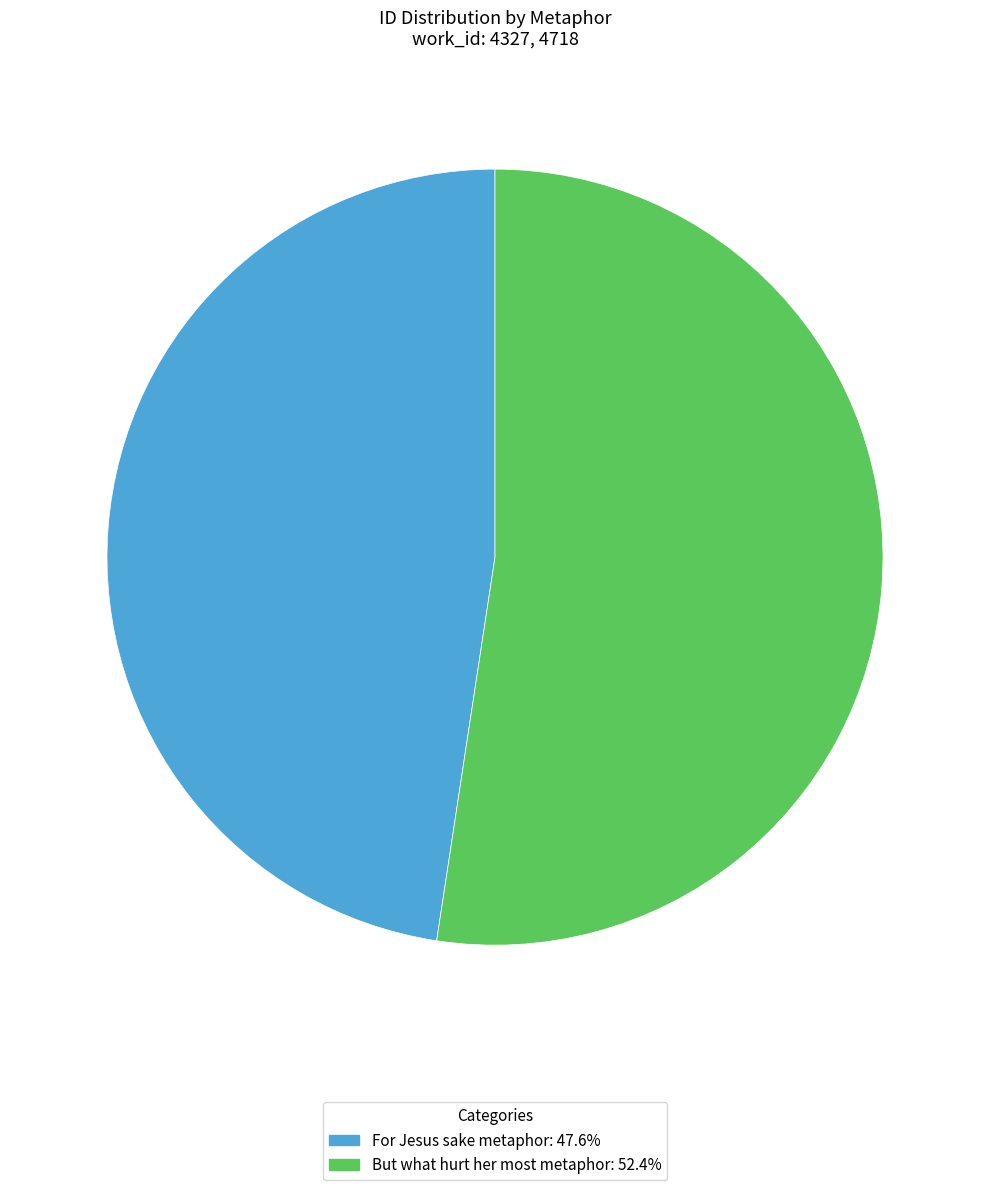

Do But what hurt her most metaphor and For Jesus sake metaphor together represent more than half of the pie?

Yes